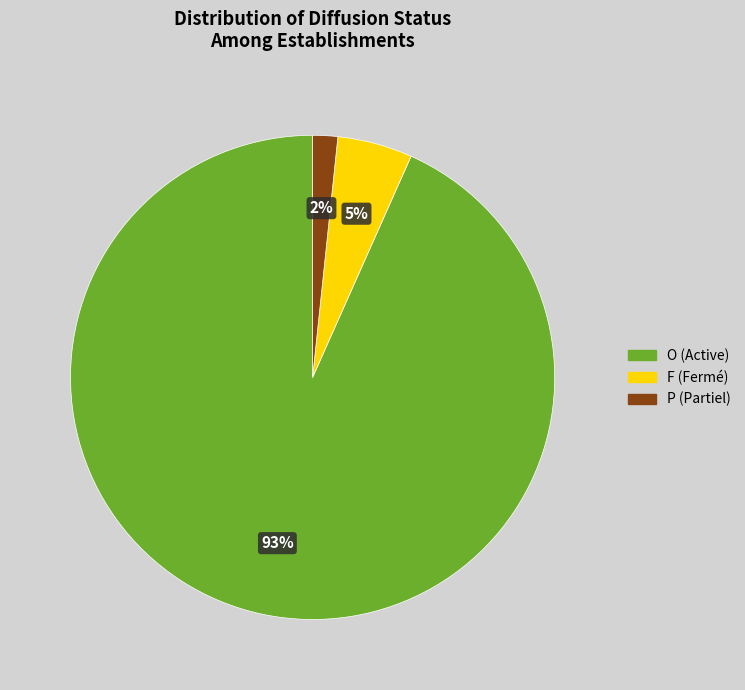

To the nearest percent, what is the average slice percentage?

33%